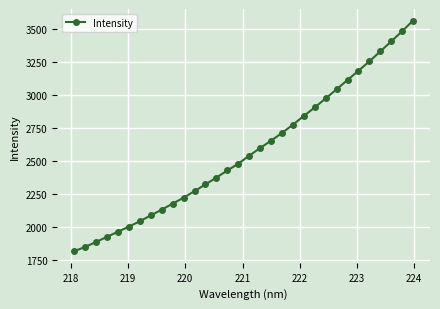

True or false: the data has more than 2 interior local peaks.

False